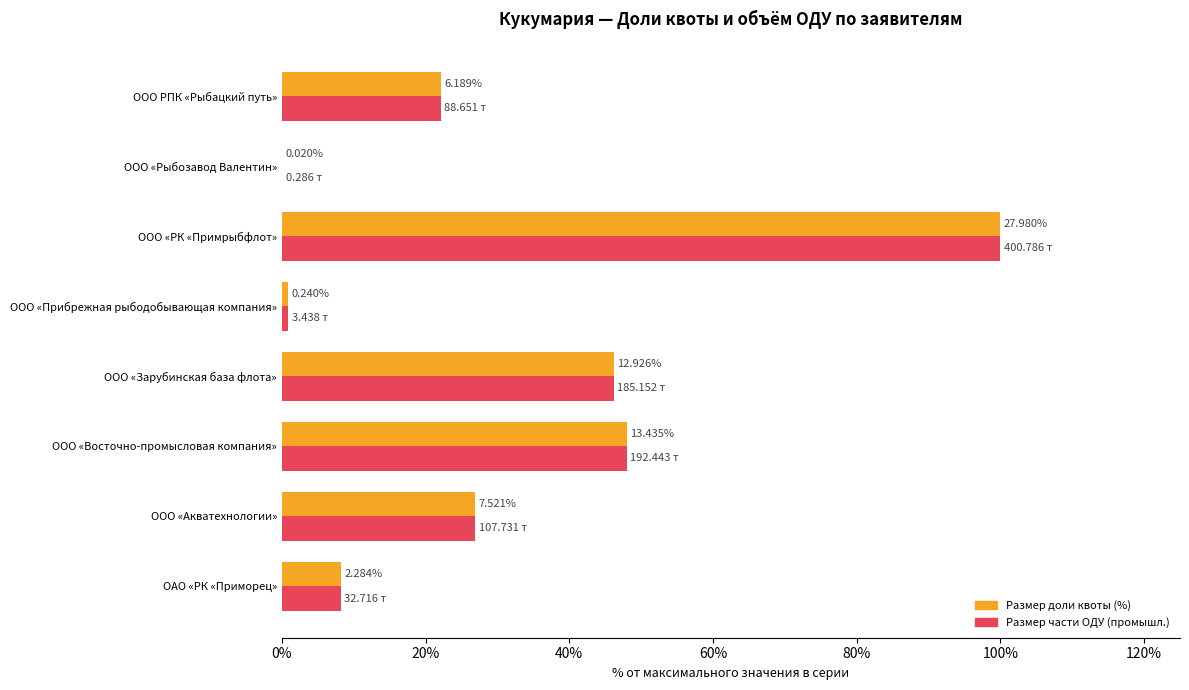

What are all the series names shown in the legend?

Размер доли квоты (%), Размер части ОДУ (промышл.)